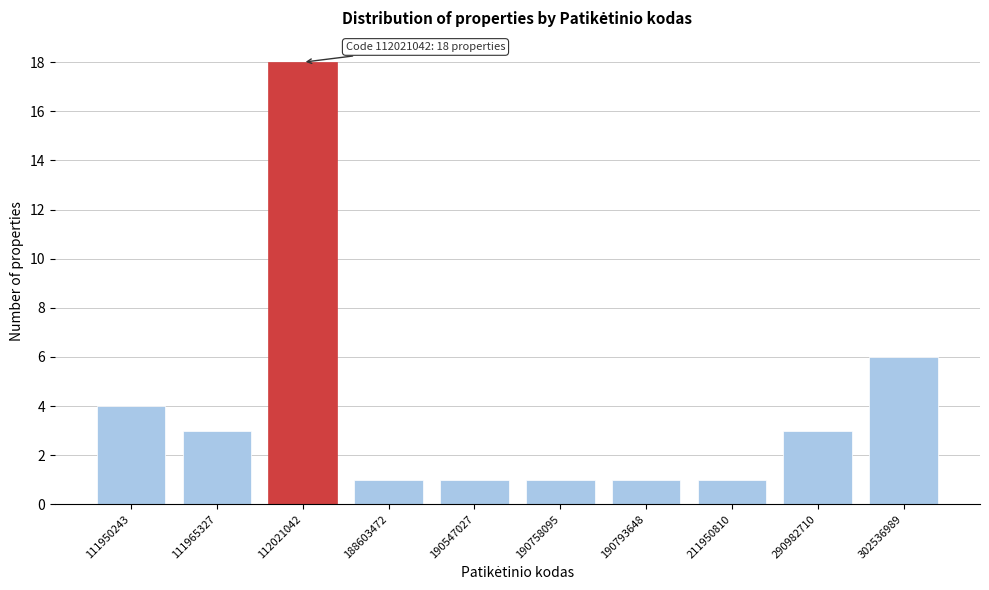

Reading left to right, extract all data points from this chart.

4	3	18	1	1	1	1	1	3	6